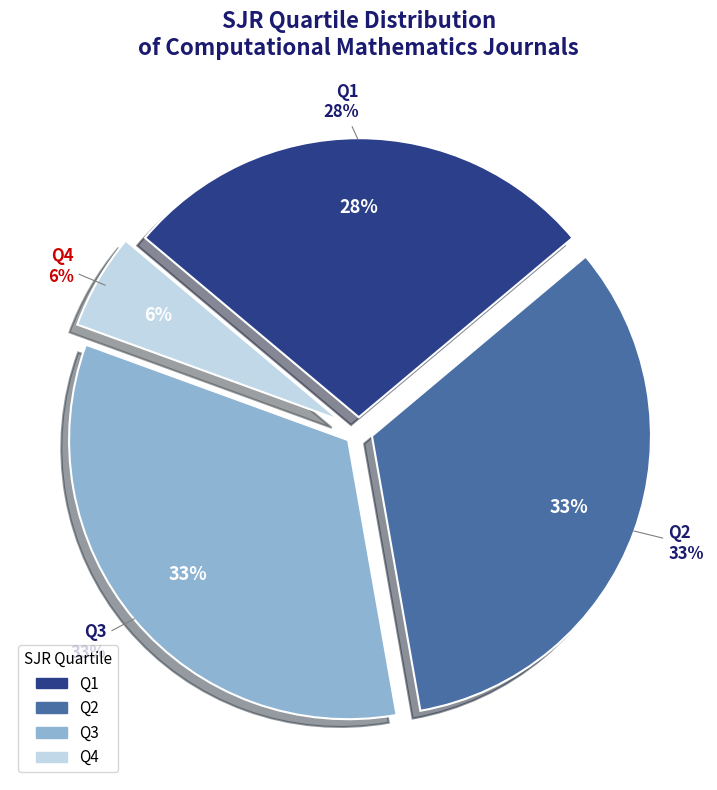

Is there a majority slice in this chart?

No